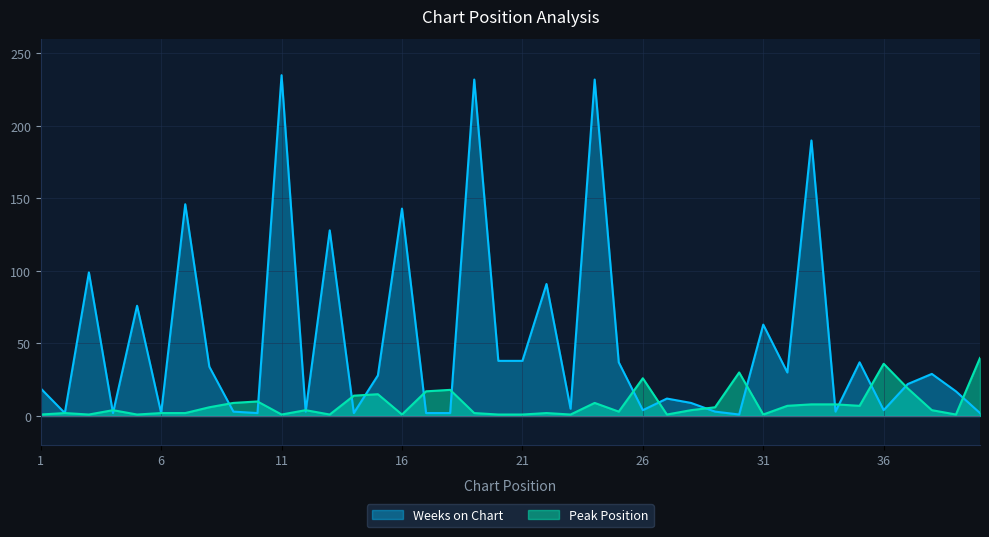

What is the value of the Weeks on Chart point at the 10th from the left?

2